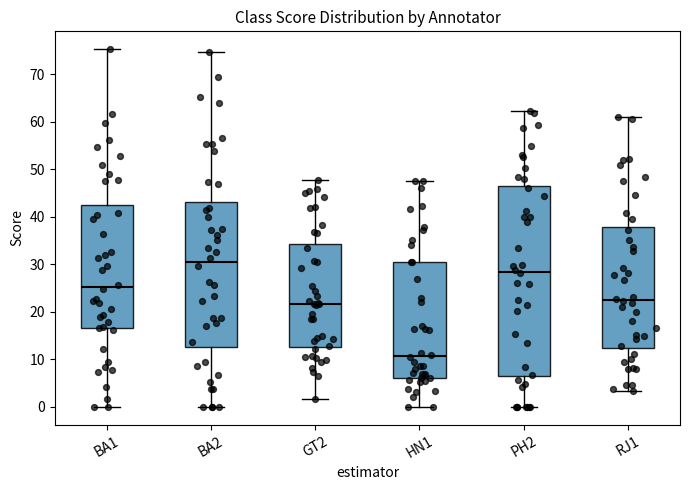

Which box's median line is the lowest?

HN1